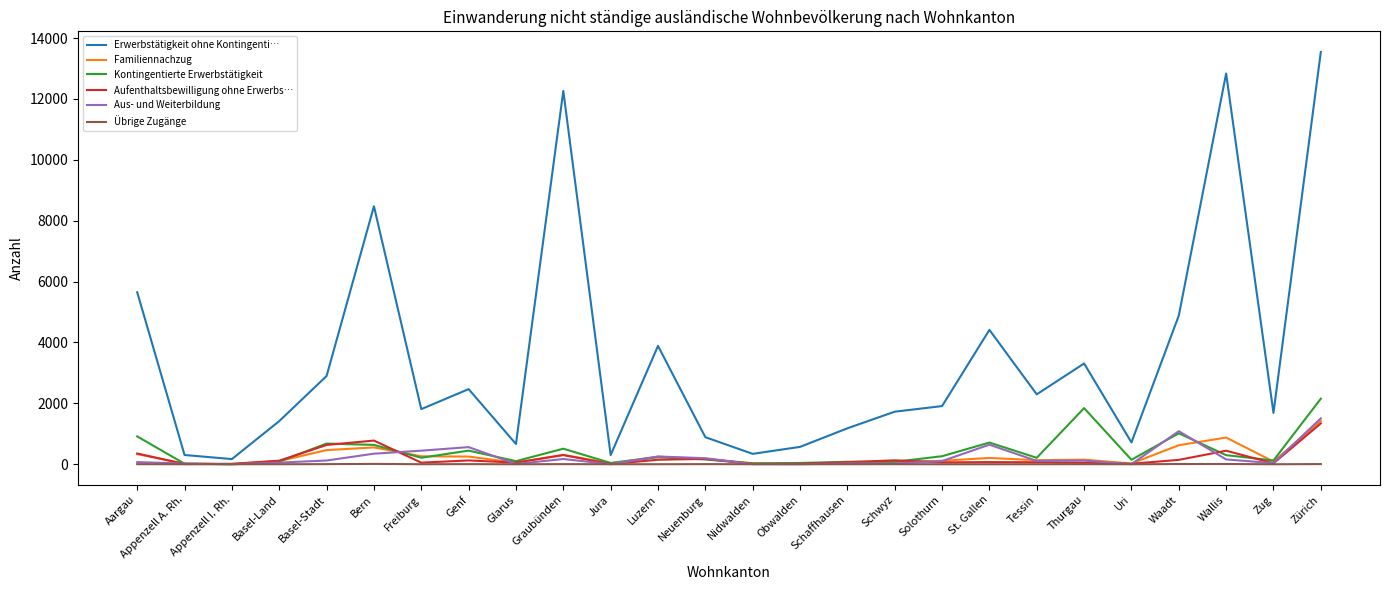

True or false: Aus- und Weiterbildung has more than 1 interior local peaks.

True